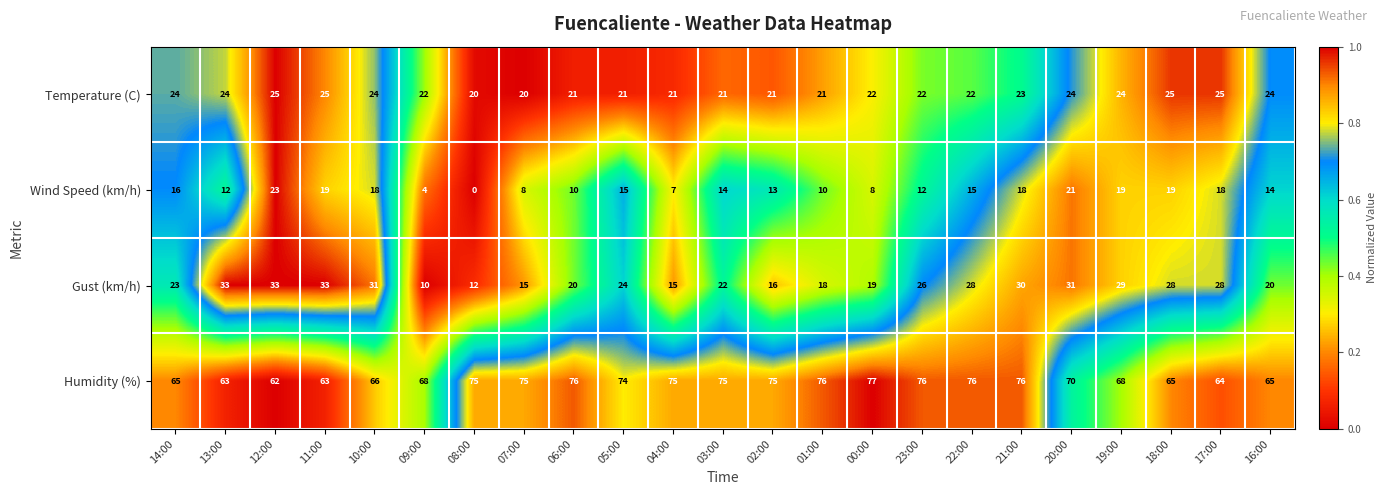

At how many categories does at least one series exceed 0?

23